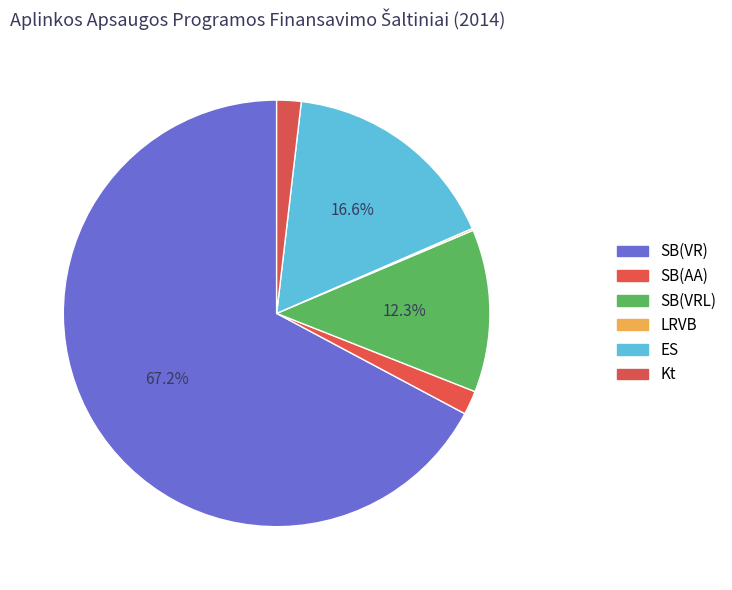

To the nearest percent, what is the average slice percentage?

17%